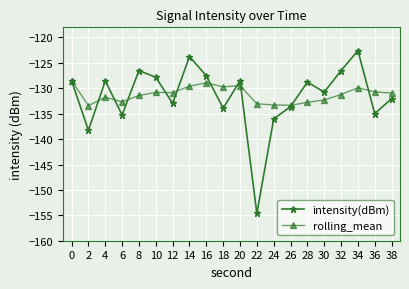

At which label does intensity(dBm) first exceed -128?

8